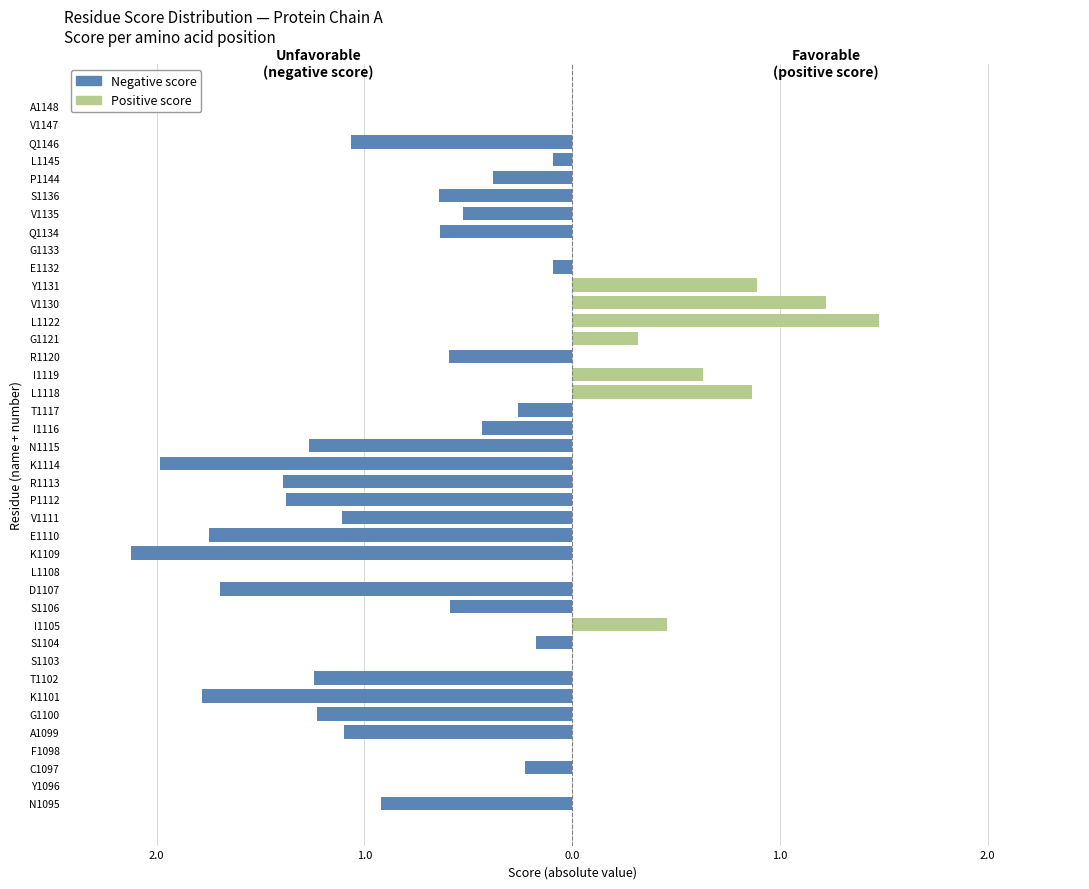

What is the sum of the Negative score values at I1116 and E1132?

-0.5